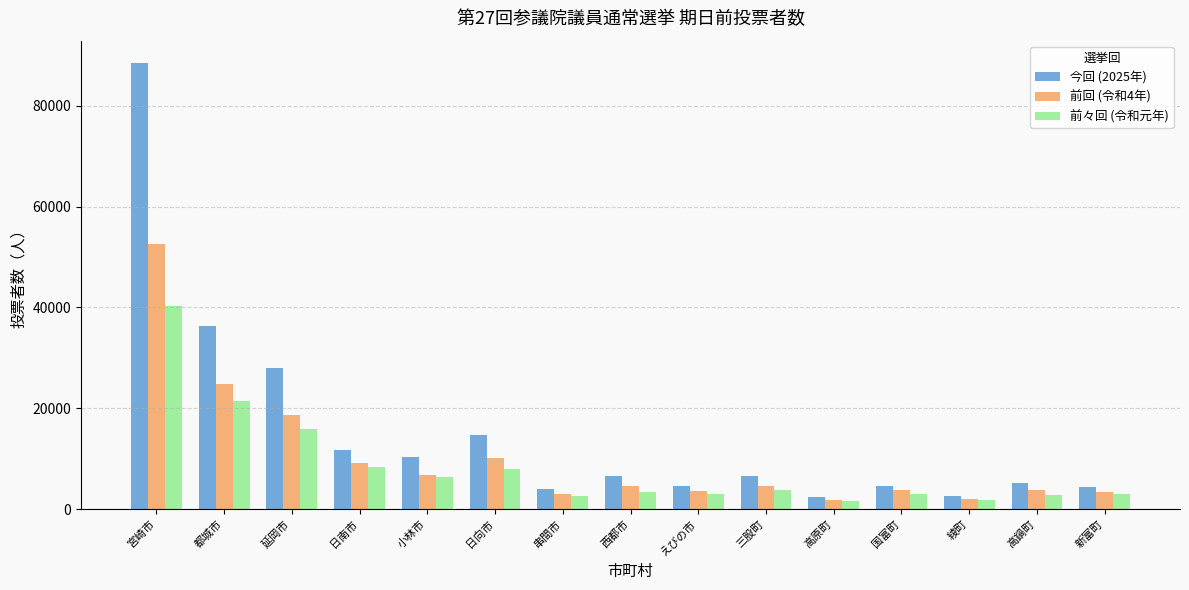

What is the highest value of the 今回 (2025年) series?

88512